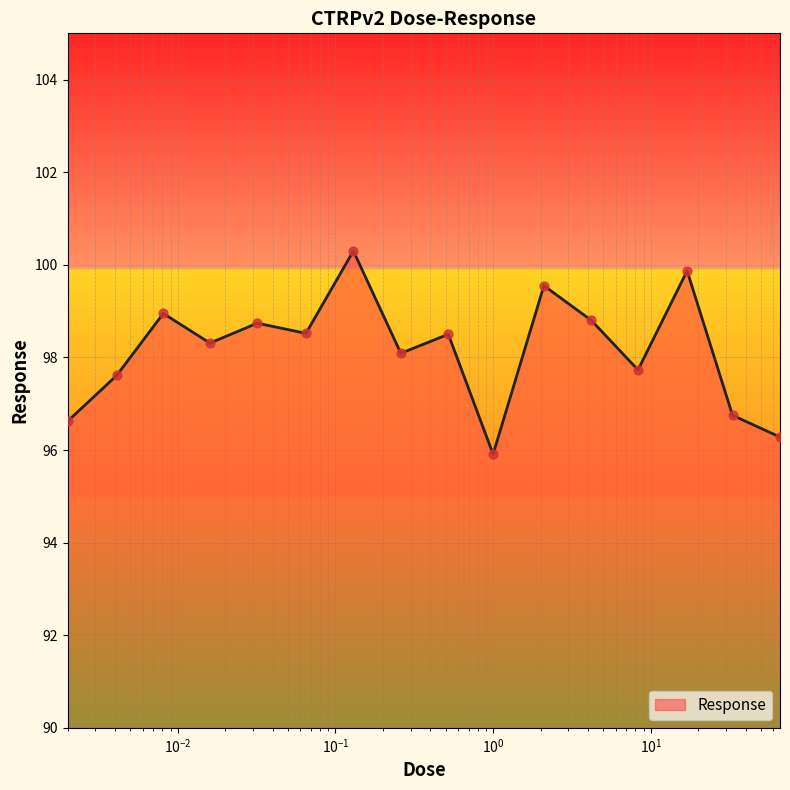

What is the greatest value displayed?

100.3